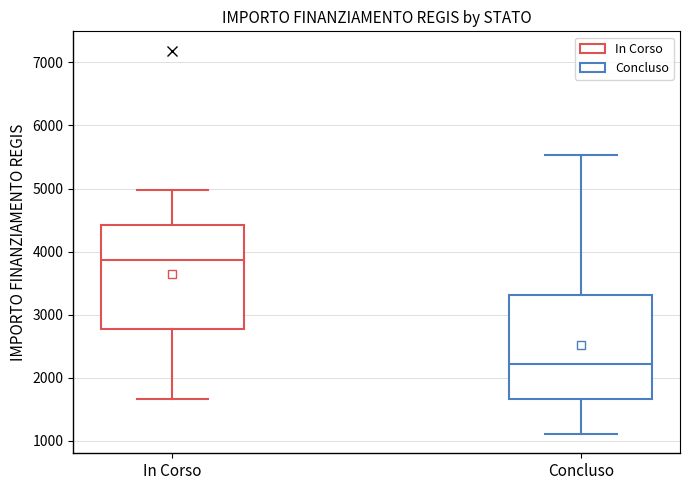

Reading left to right, read every box against the y-axis: the position of its median line, the range the box covers, and the ends of its whiskers. The values are not printed on the chart, so give them approximately, as read against the axis.

In Corso: median 3900, box 2800 to 4400, whiskers 1700 to 5000
Concluso: median 2200, box 1700 to 3300, whiskers 1100 to 5500